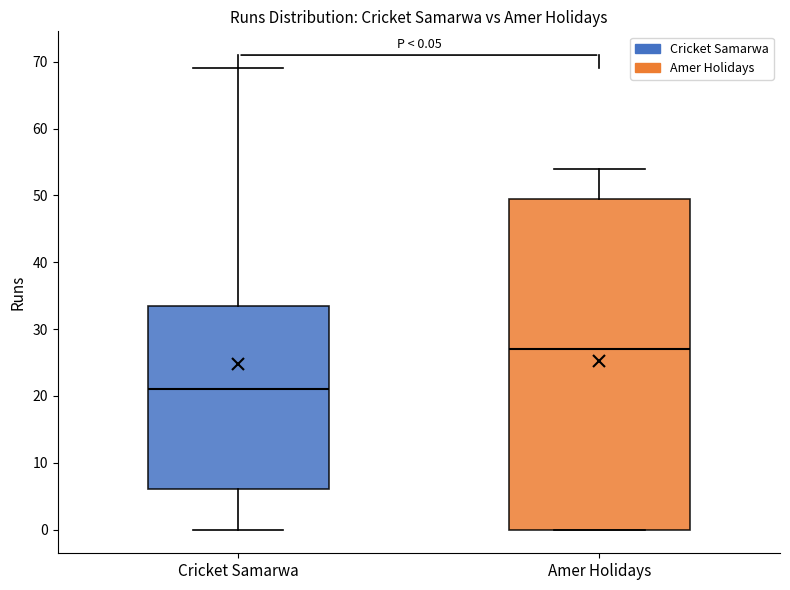

Which box is the tallest, from its lower edge to its upper edge?

Amer Holidays